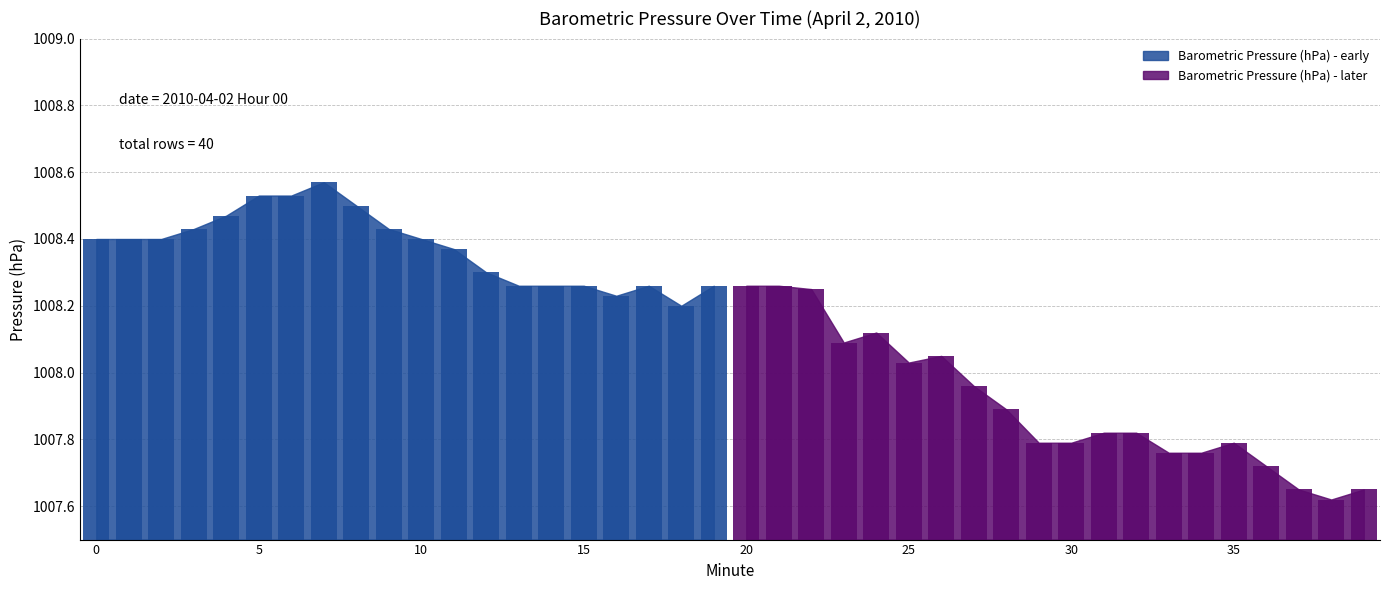

What is the difference between the maximum and minimum values?

1.0